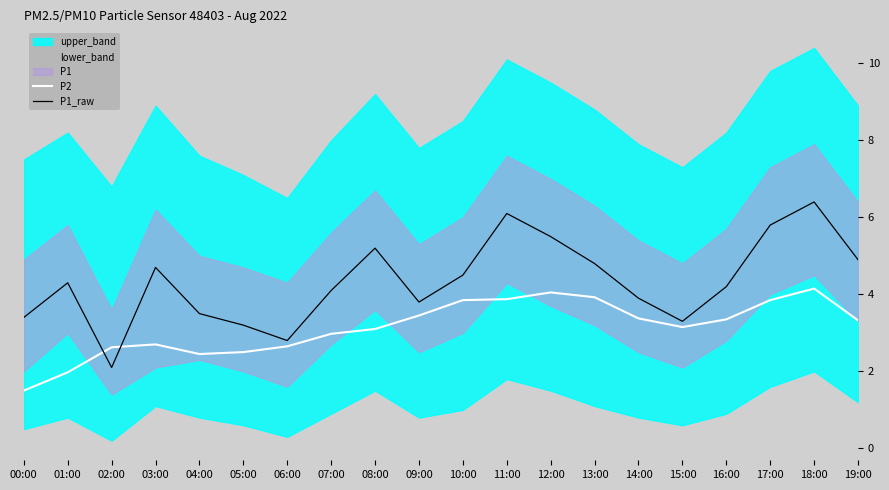

What is the total value across all series at 12:00?

9.6